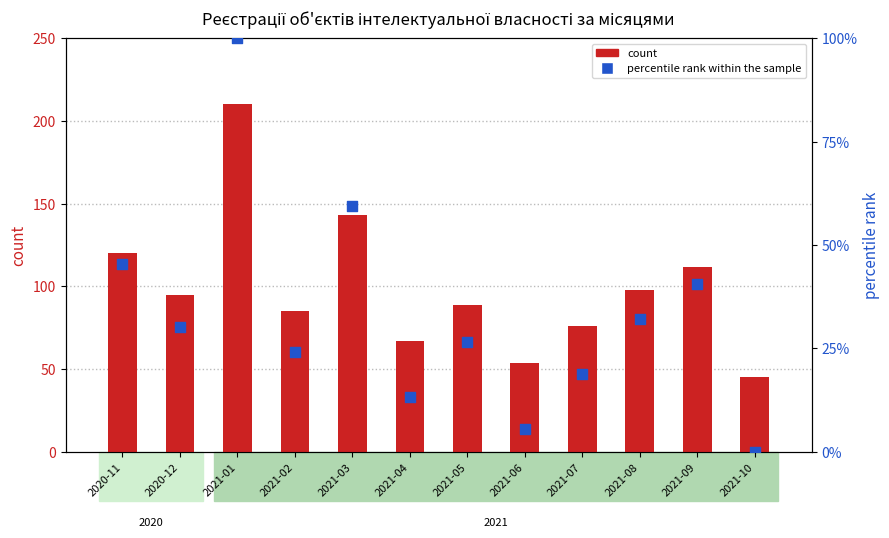

Which series contains the lowest Y value?

percentile rank within the sample